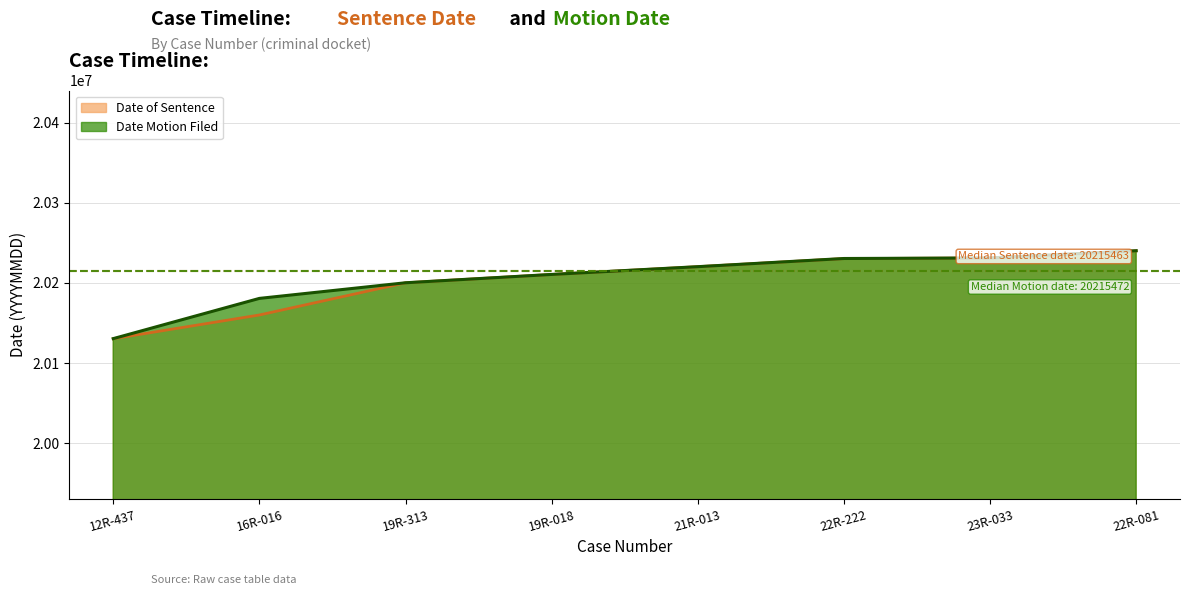

List the series in order of their peak value, highest first.

Date Motion Filed, Date of Sentence